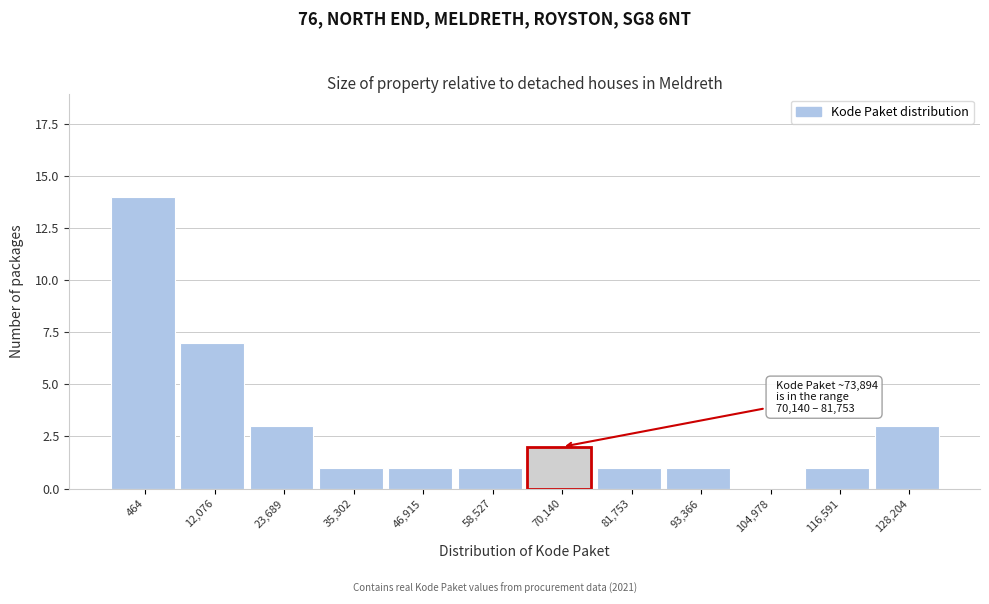

Reading right to left, what are all the values shown in this chart?

128,204=3	116,591=1	104,978=0	93,366=1	81,753=1	70,140=2	58,527=1	46,915=1	35,302=1	23,689=3	12,076=7	464=14